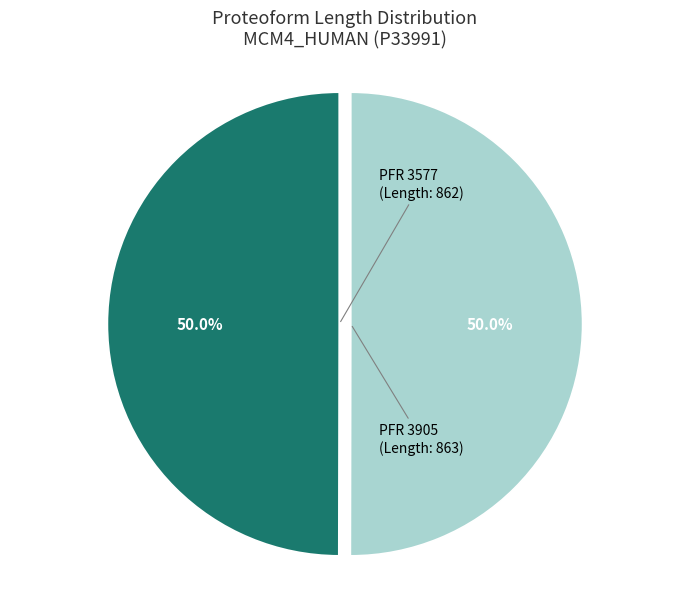

Count the number of slices in the pie.

2